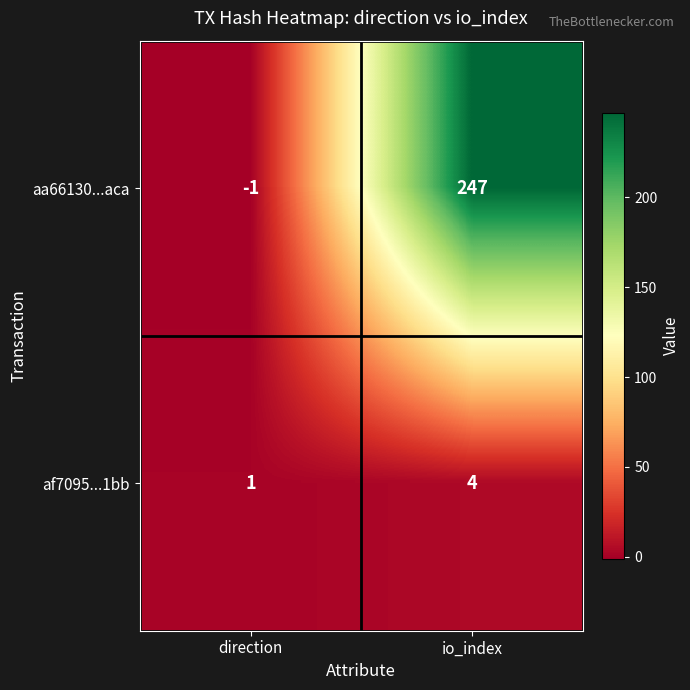

What is the sum of all aa66130...aca values?

246